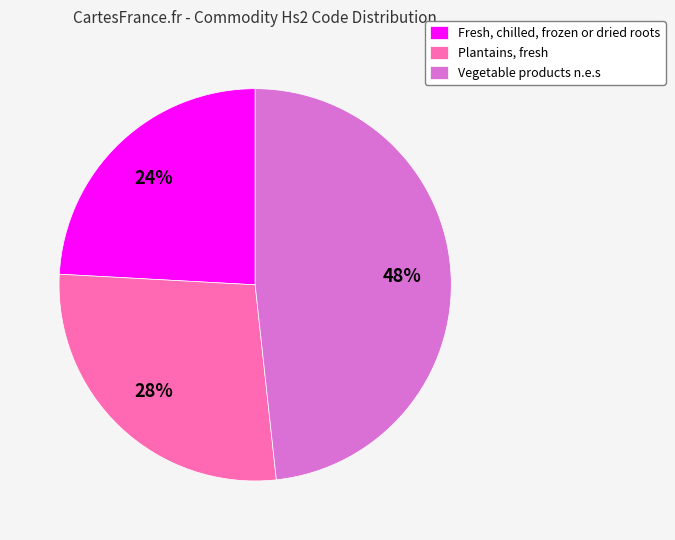

The Vegetable products n.e.s slice represents 61% of the pie. True or false?

False